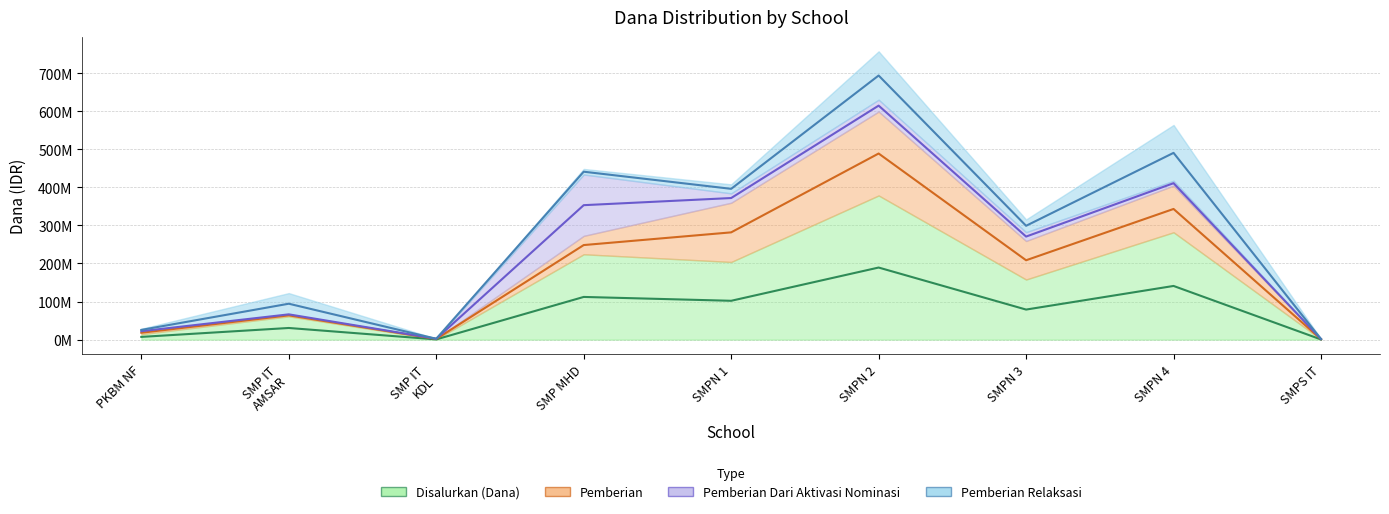

The value of Pemberian at SMPS IT AL MADANI is 298400. True or false?

False